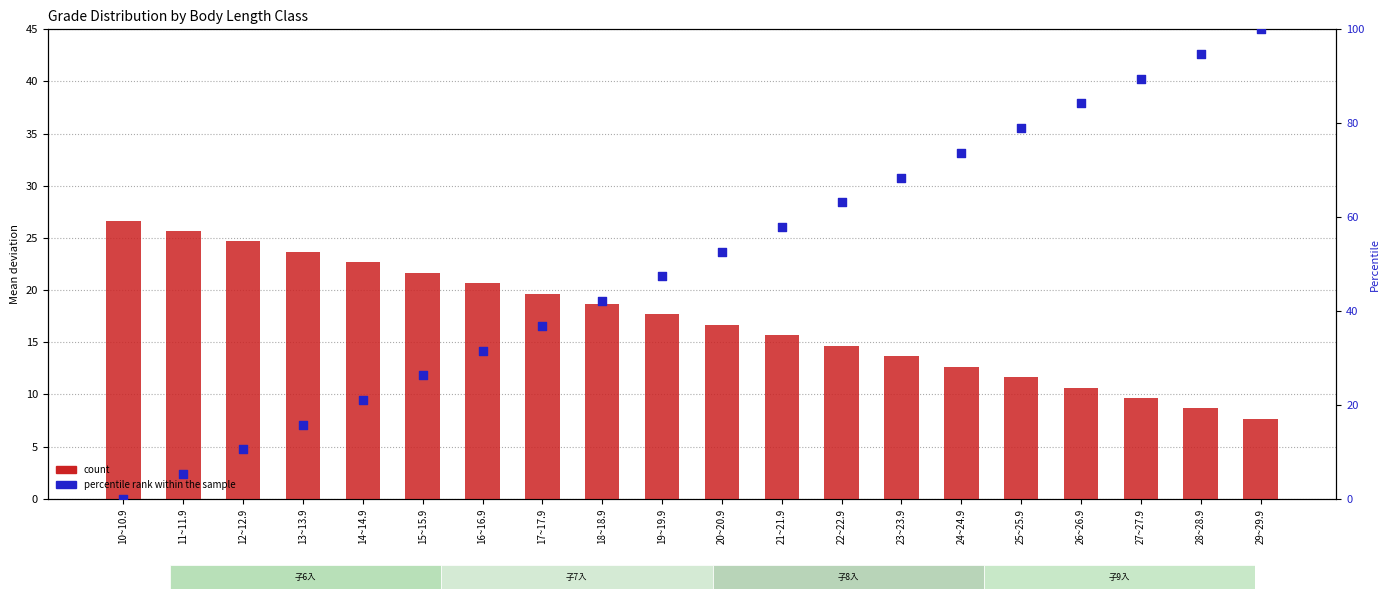

Which series has the widest spread of Y values?

percentile rank within the sample